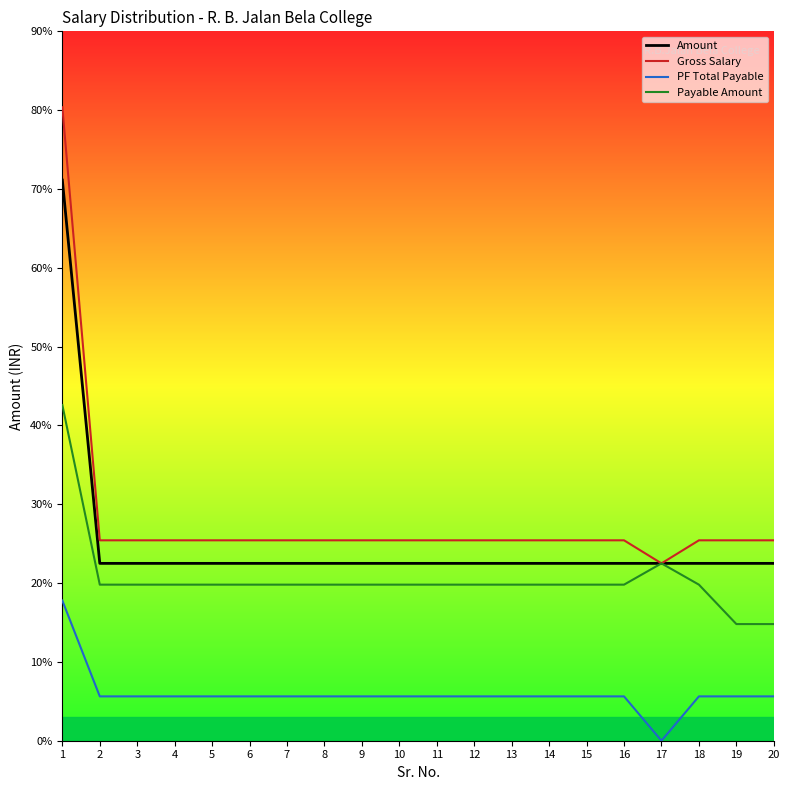

What is the spread (max minus min) of values at 6?

3960.0